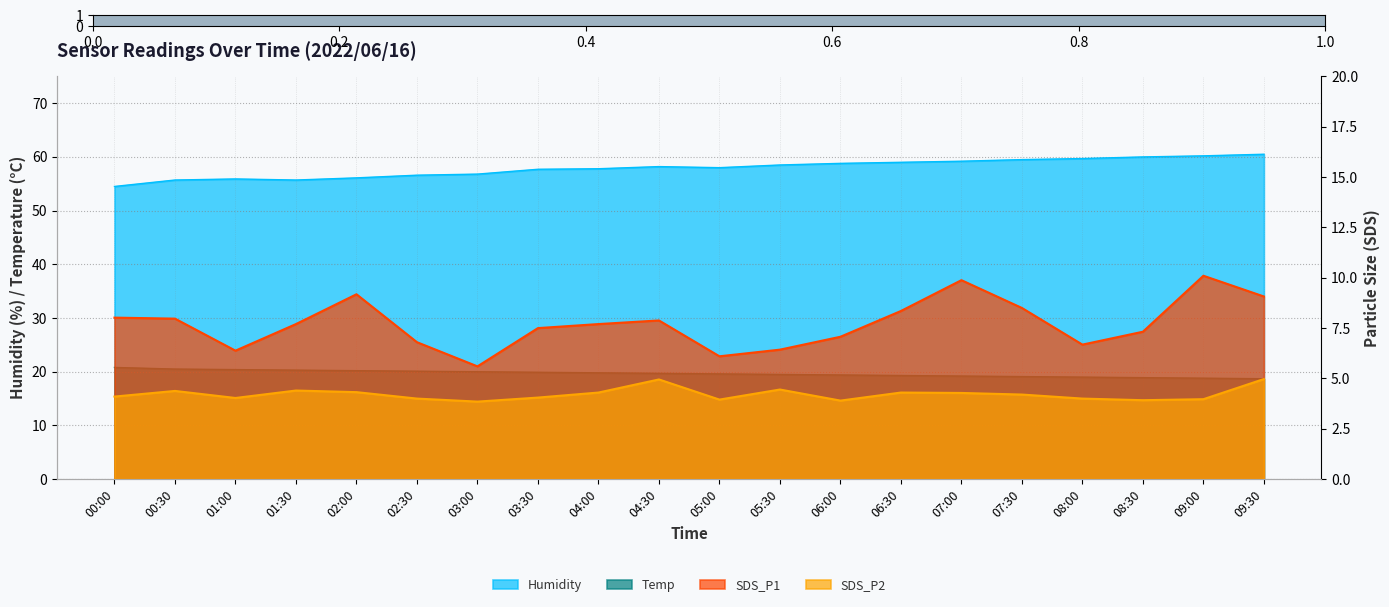

Which series has the largest range (max minus min)?

Humidity